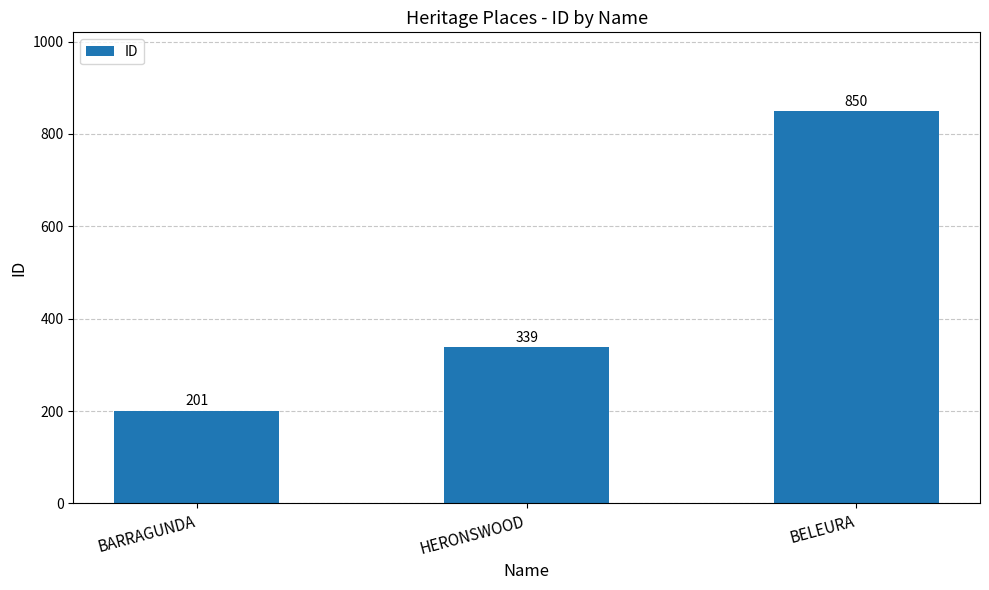

List the labels in order of value, smallest first.

BARRAGUNDA, HERONSWOOD, BELEURA